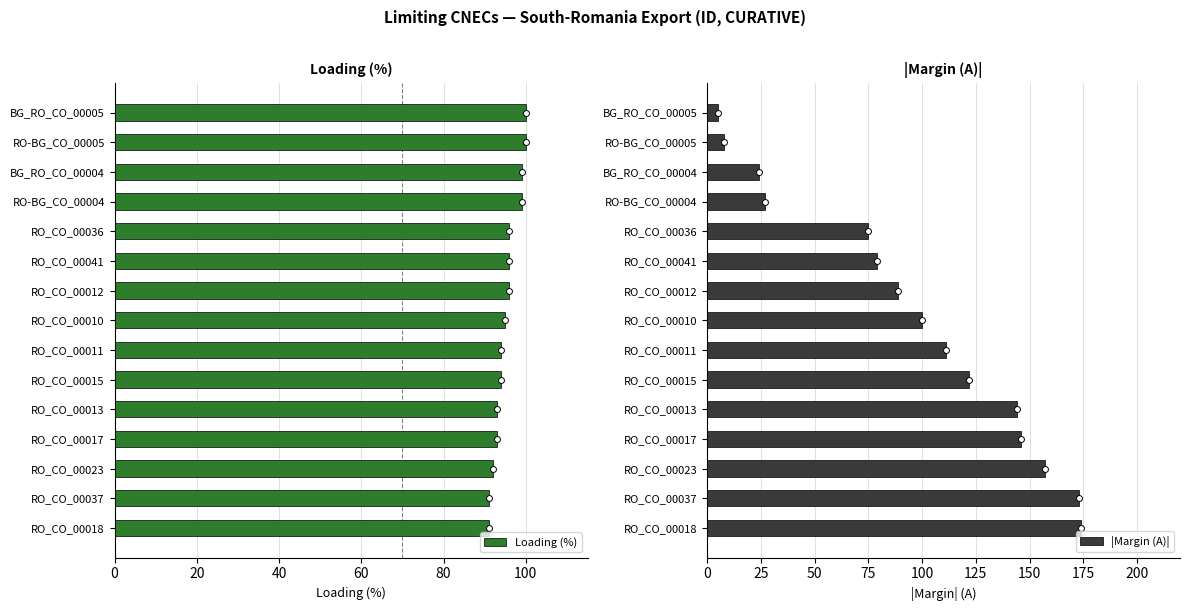

At how many categories does at least one series exceed 39?

15